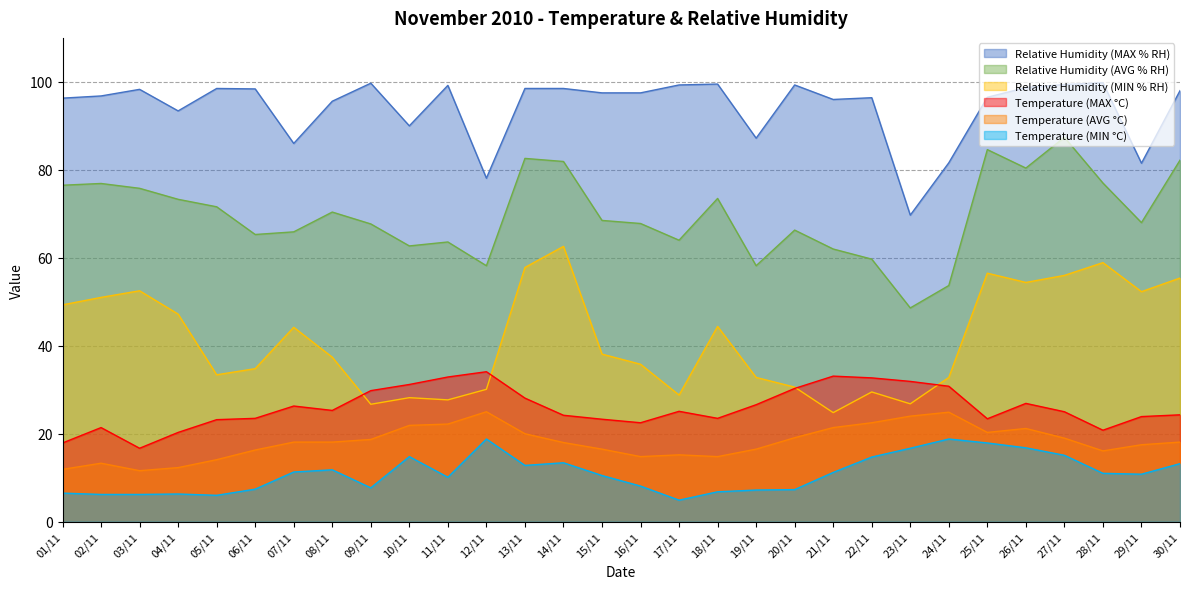

What is the difference between the highest and lowest values at 07/11?

74.7